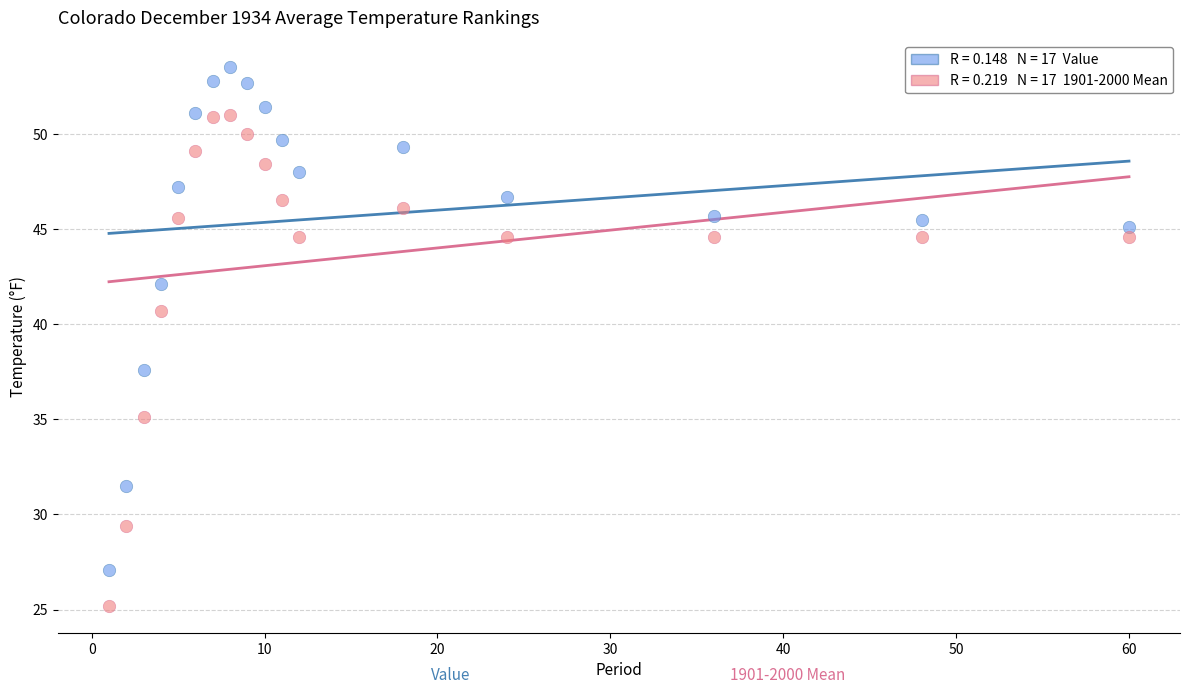

Across all data points, what is the range of Y values (max minus min)?

28.3